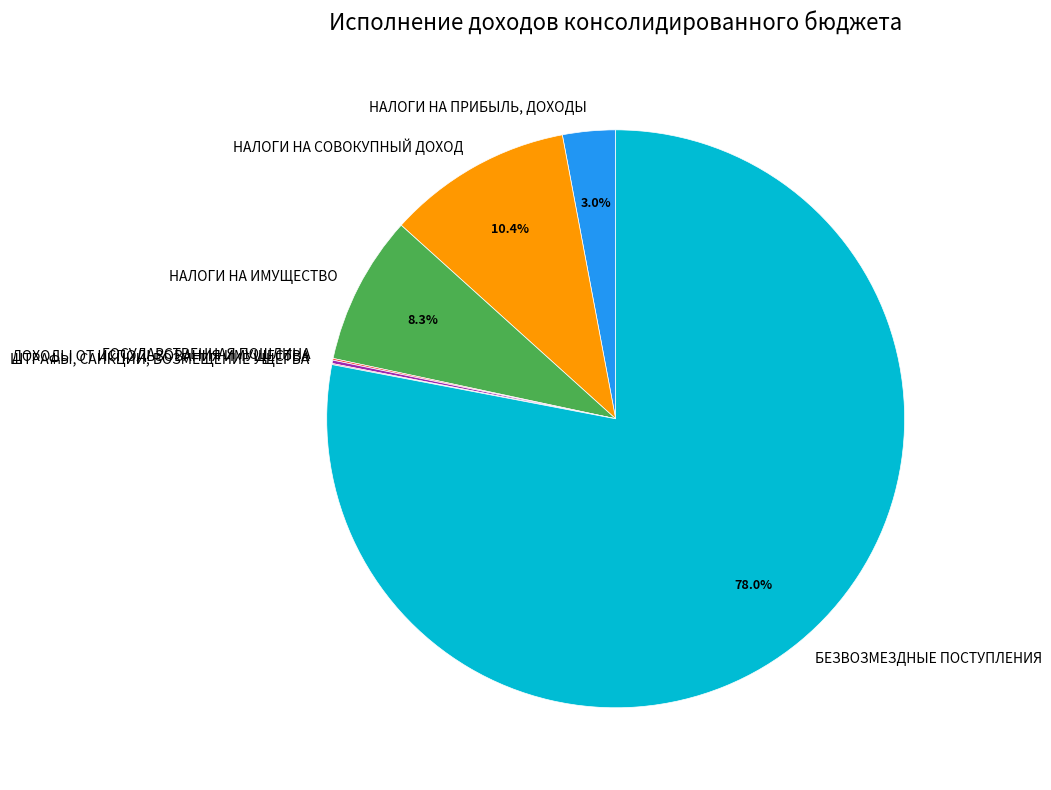

The БЕЗВОЗМЕЗДНЫЕ ПОСТУПЛЕНИЯ slice represents 78% of the pie. True or false?

True